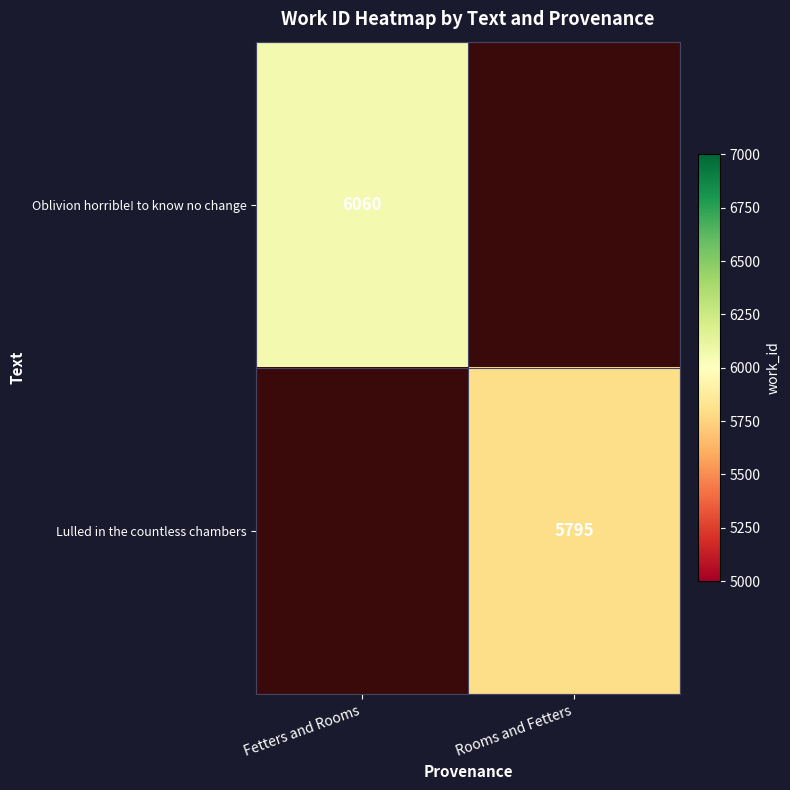

Is it true that Lulled in the countless chambers equals 1394 at Rooms and Fetters?

False